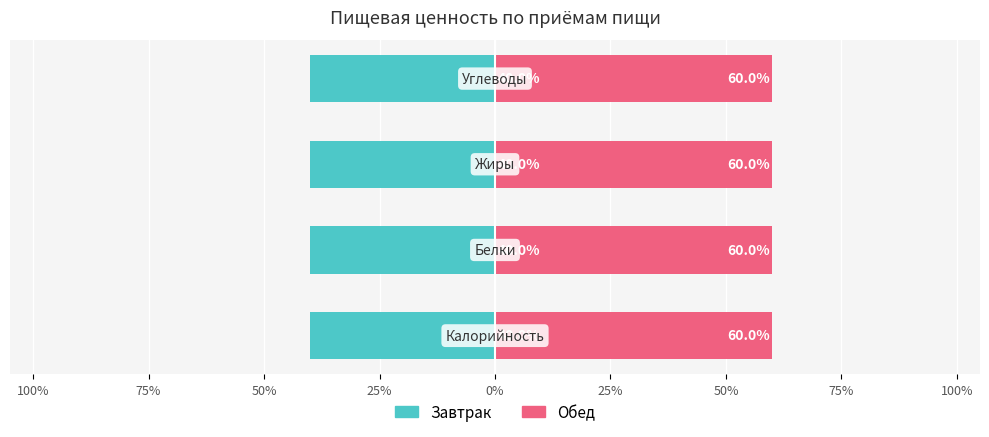

At how many categories does at least one series exceed -18?

4